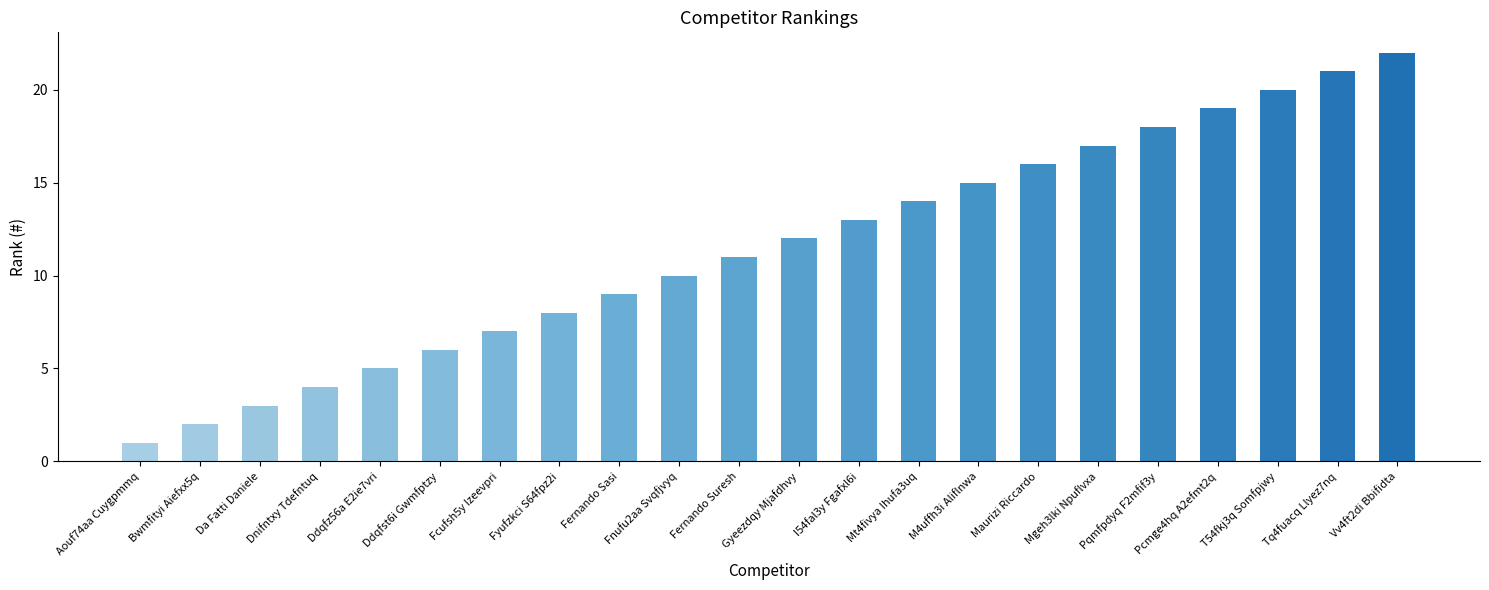

Rank the categories by value from highest to lowest.

Vv4ft2di Bbifidta, Tq4fuacq Llyez7nq, T54fkj3q Somfpjwy, Pcmge4hq A2efmt2q, Pqmfpdyq F2mfif3y, Mgeh3lki Npuflvxa, Maurizi Riccardo, M4uffh3i Aliflnwa, Mt4fivya Ihufa3uq, I54fal3y Fgafxl6i, Gyeezdqy Mjafdhvy, Fernando Suresh, Fnufu2aa Svqfjvyq, Fernando Sasi, Fyufzkci S64fpz2i, Fcufsh5y Izeevpri, Ddqfst6i Gwmfptzy, Ddqfz56a E2ie7vri, Dnifntxy Tdefntuq, Da Fatti Daniele, Bwmfityi Aiefxx5q, Aouf74aa Cuygpmmq